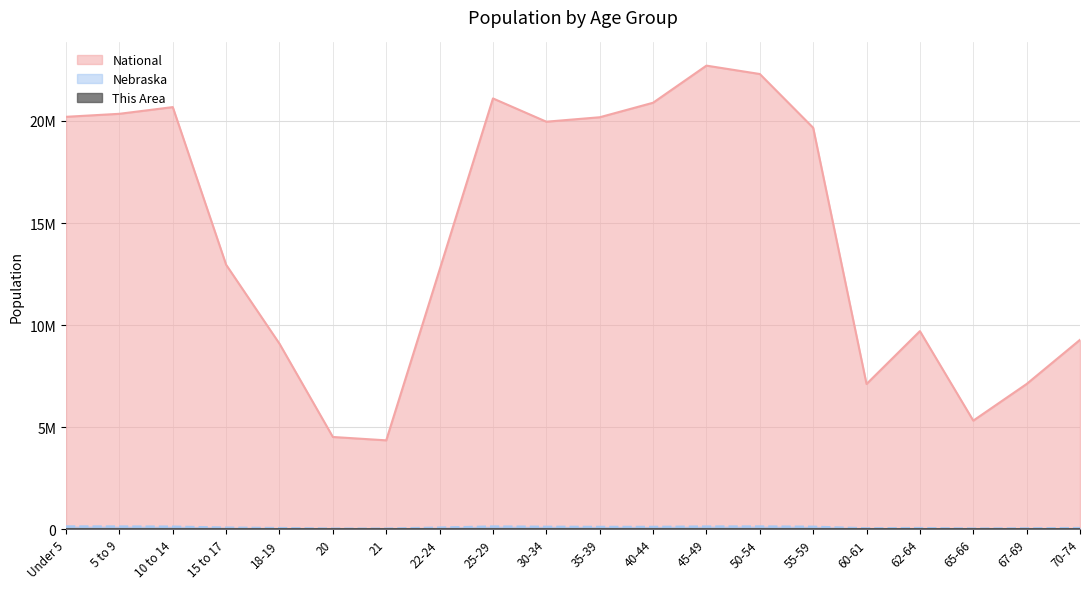

Does the chart display data point markers on the line(s)?

No